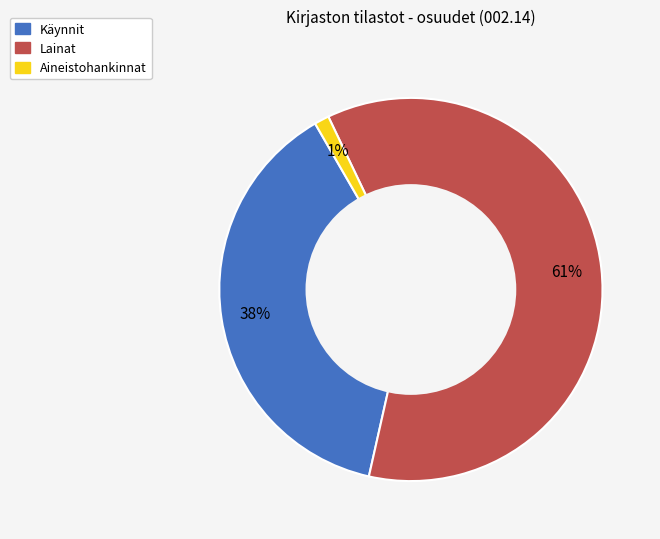

How many slices are in this pie chart?

3